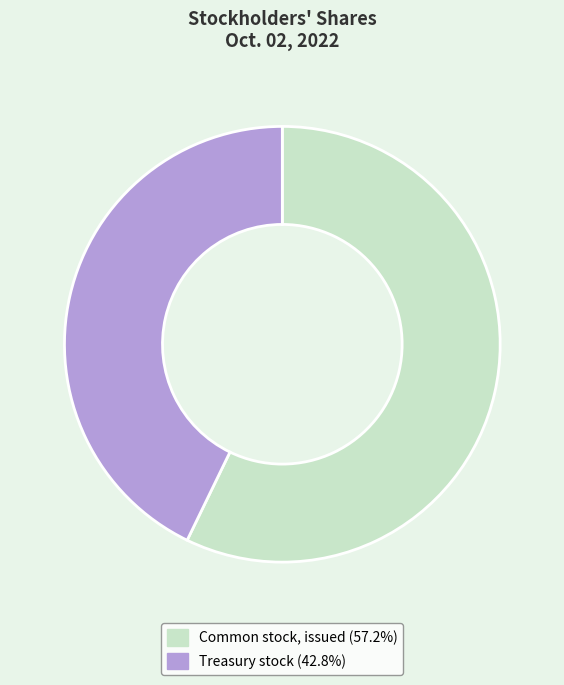

Combined, do Treasury stock and Common stock, issued account for over 50%?

Yes